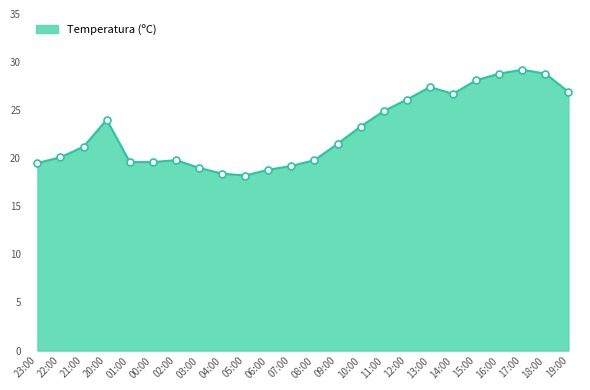

What is the ratio of the value at 18:00 to the value at 05:00?

1.6